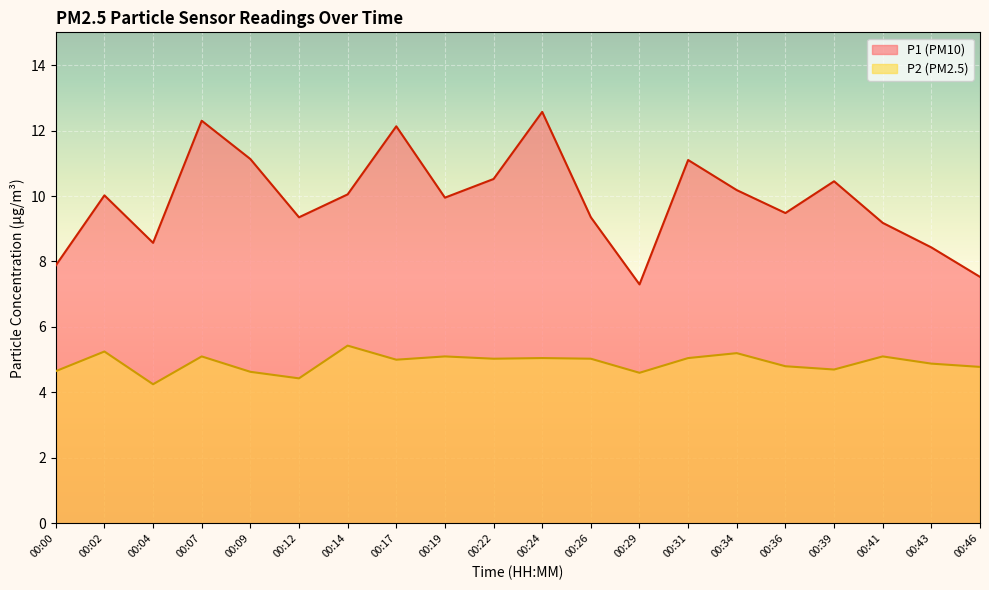

Which category has the lowest value in the P2 series?

00:04